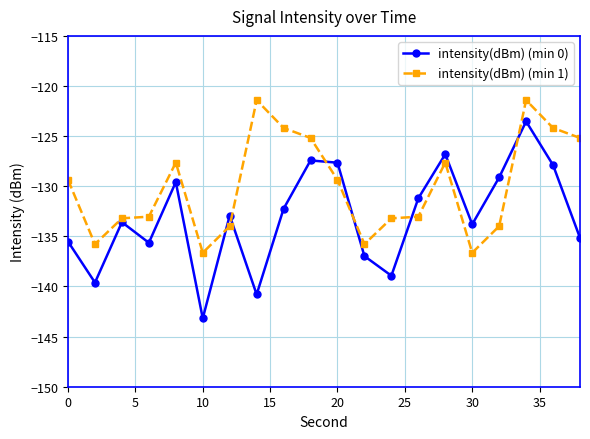

How many interior local peaks does the intensity(dBm) (min 0) series have?

6